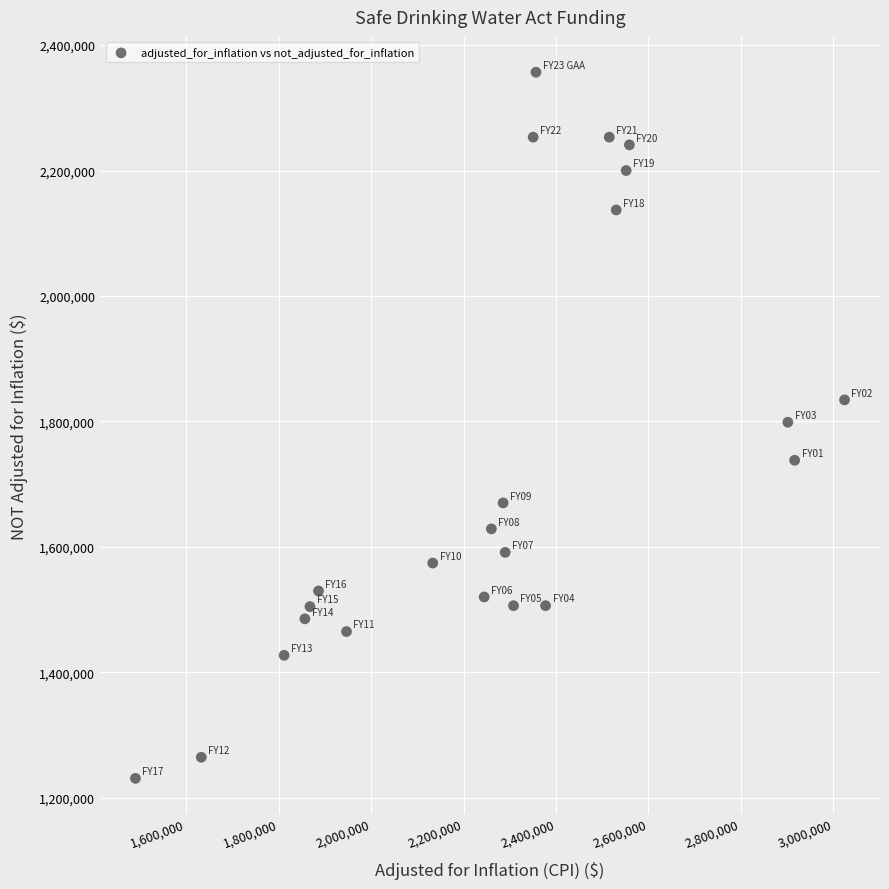

What is the range of Y values (max minus min)?

1125997